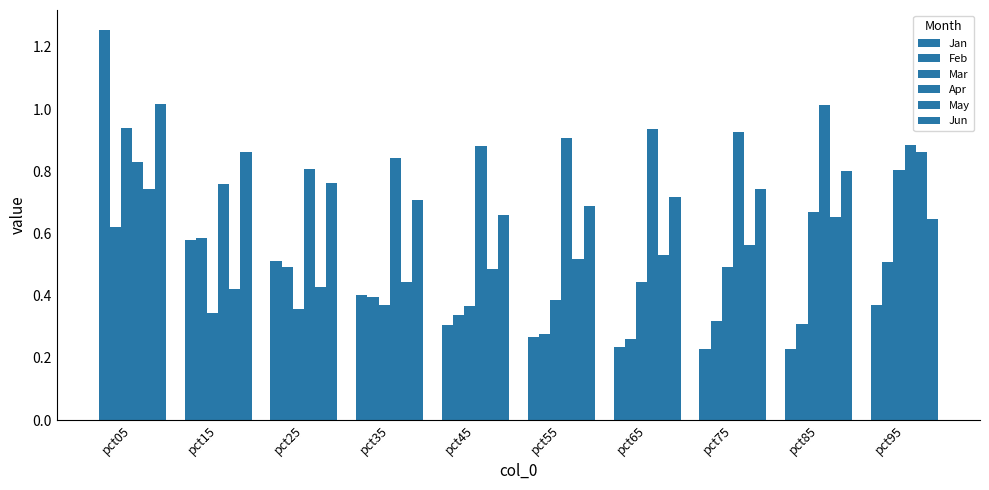

What is the minimum value shown in the chart?

0.2